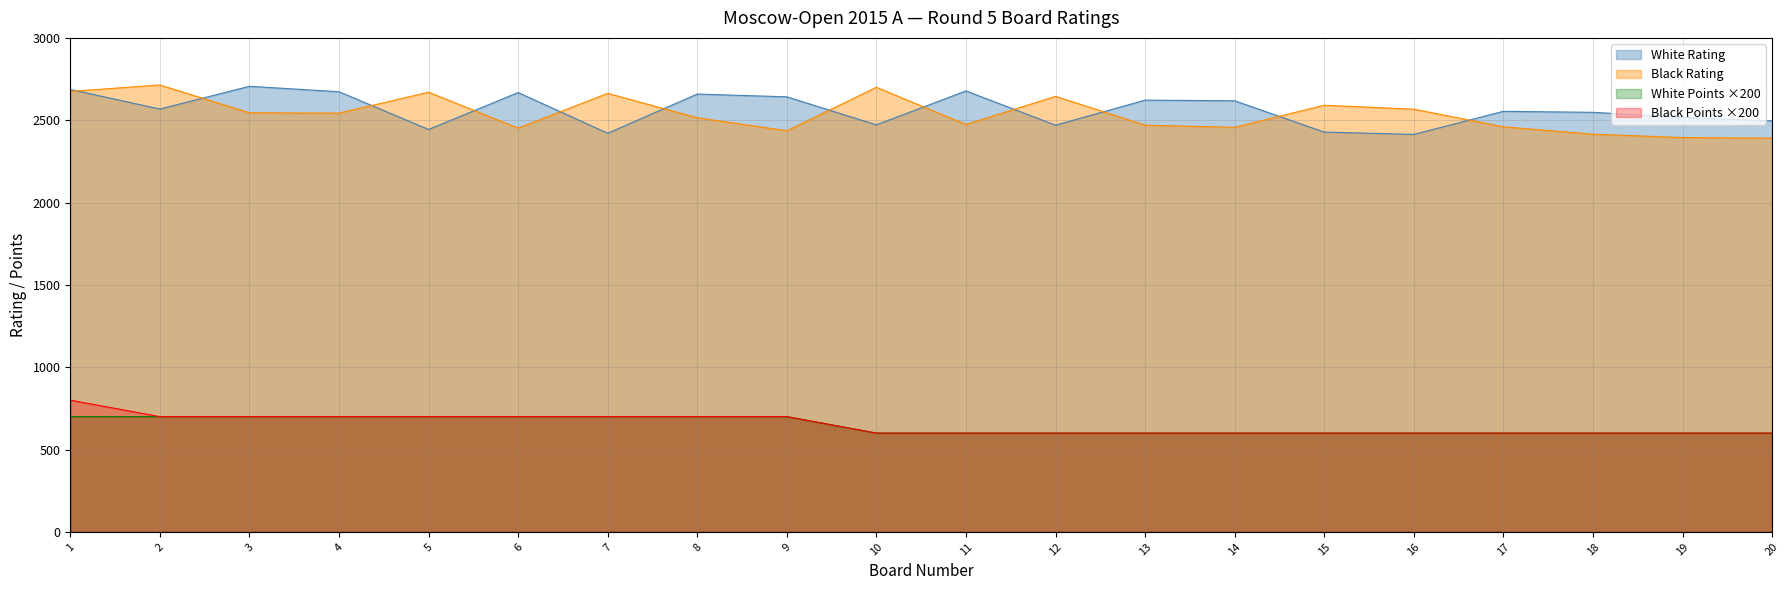

What value does the Black Rating series have at 12, to the nearest 50?

2650